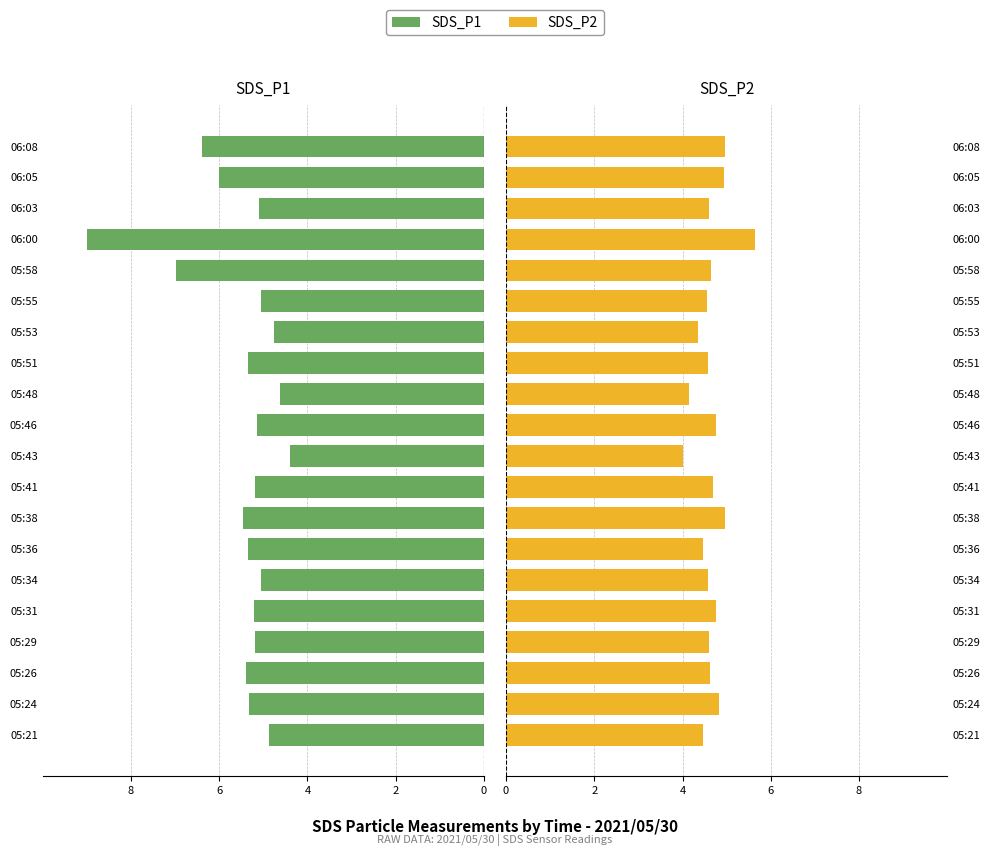

What is the average value of the SDS_P2 series?

4.7